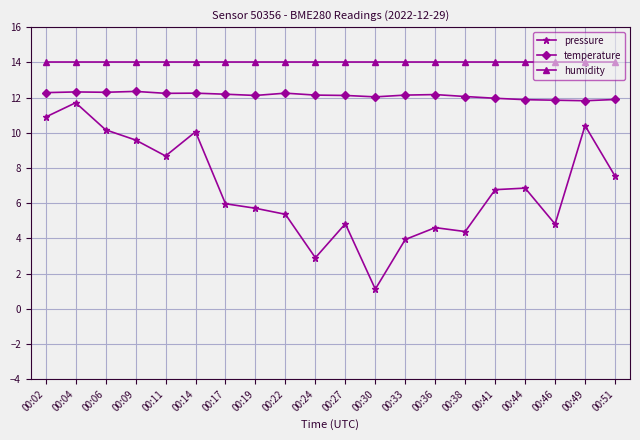

At 00:46, list the series in order from largest to smallest.

humidity, temperature, pressure